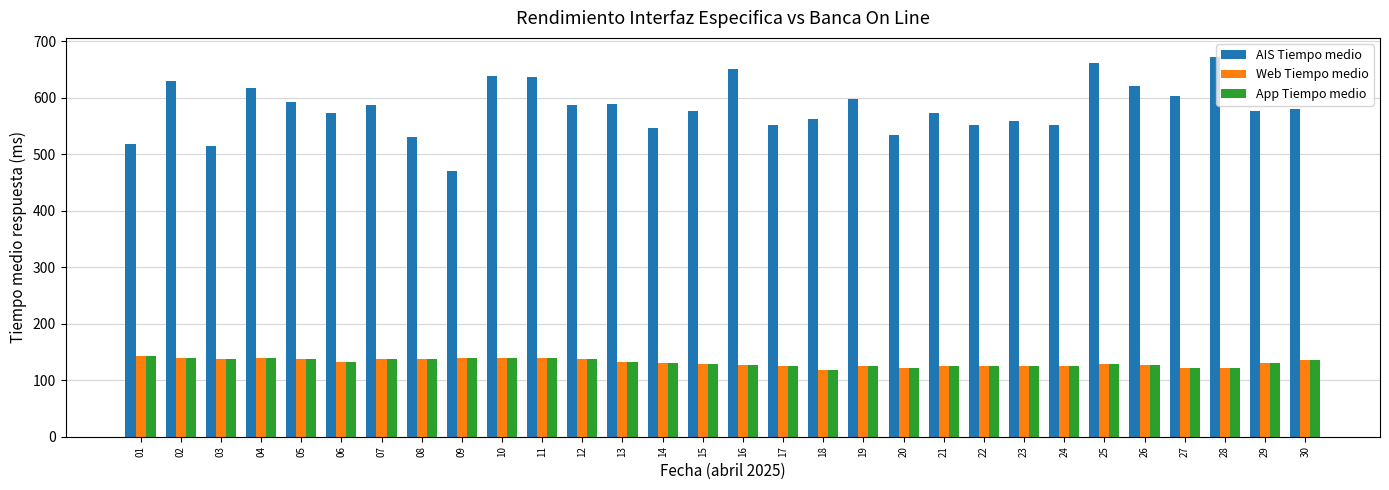

What is the difference between the second highest and minimum values in the AIS Tiempo medio series?

191.0